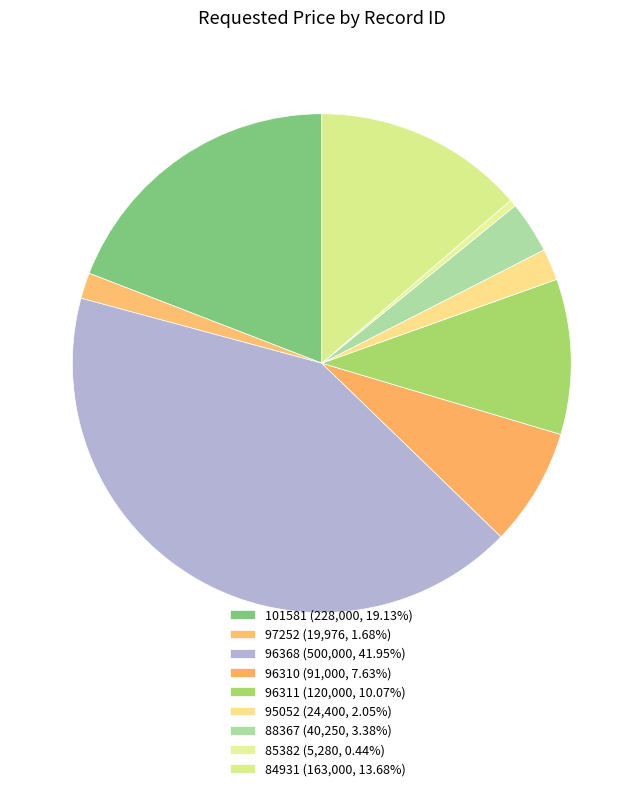

Is 97252 the majority of the pie?

No